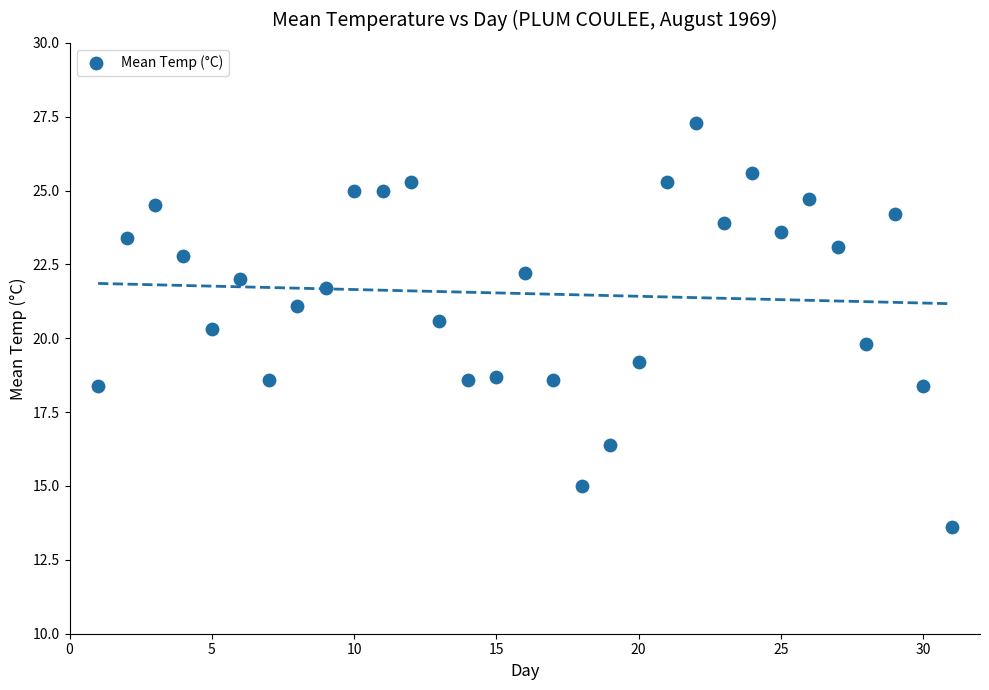

What is the range of X values (max minus min)?

30.0